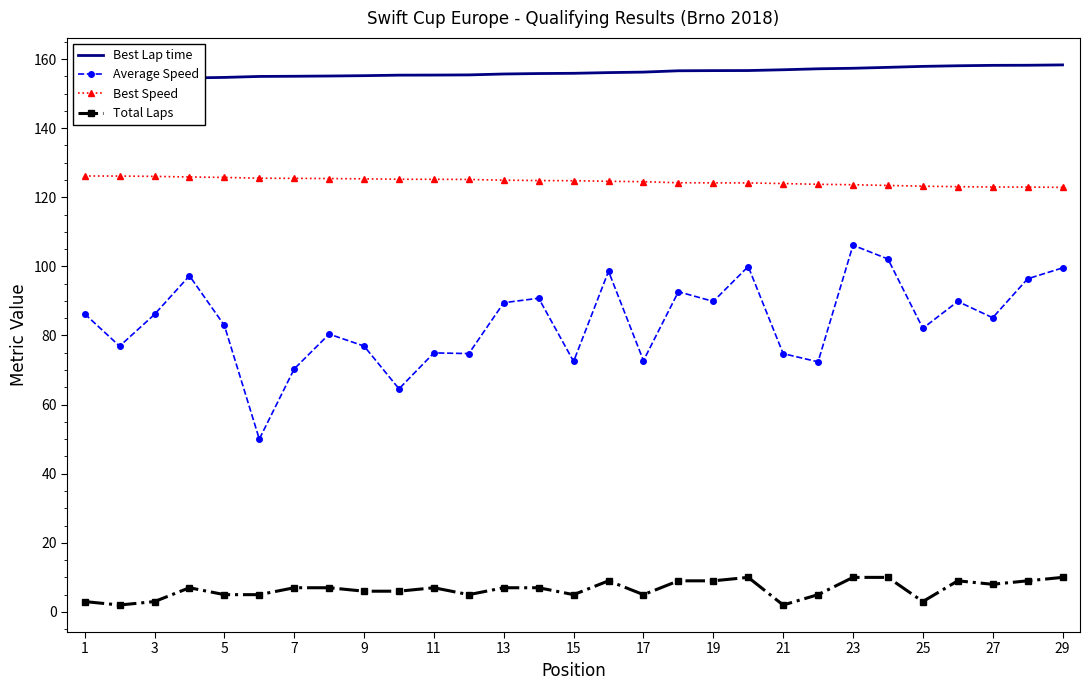

The Average Speed series shows 118.9 at 5. True or false?

False